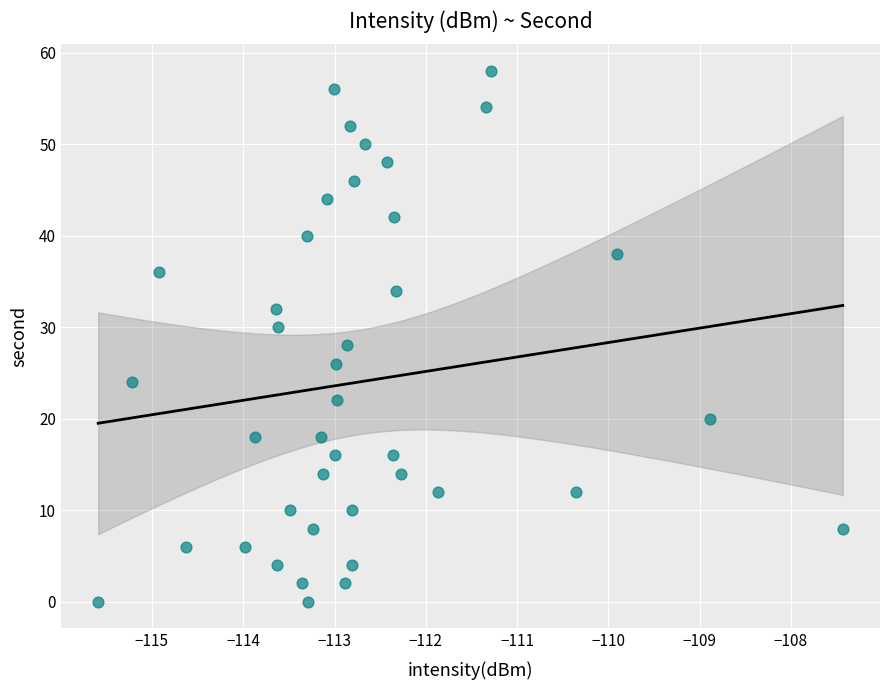

What is the range of Y values (max minus min)?

58